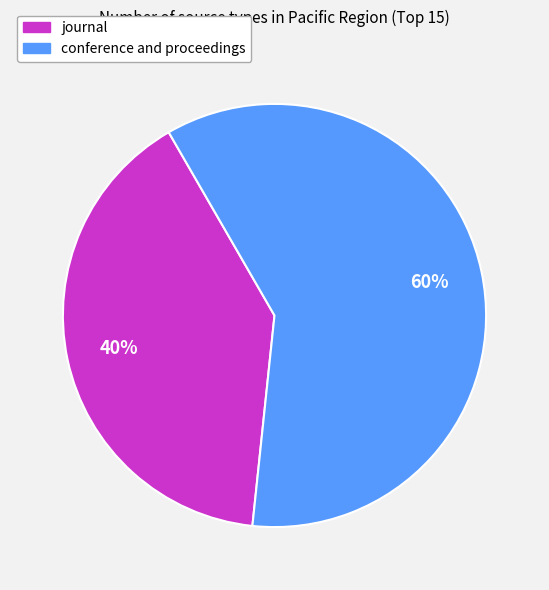

Rank the categories by value from highest to lowest.

conference and proceedings, journal